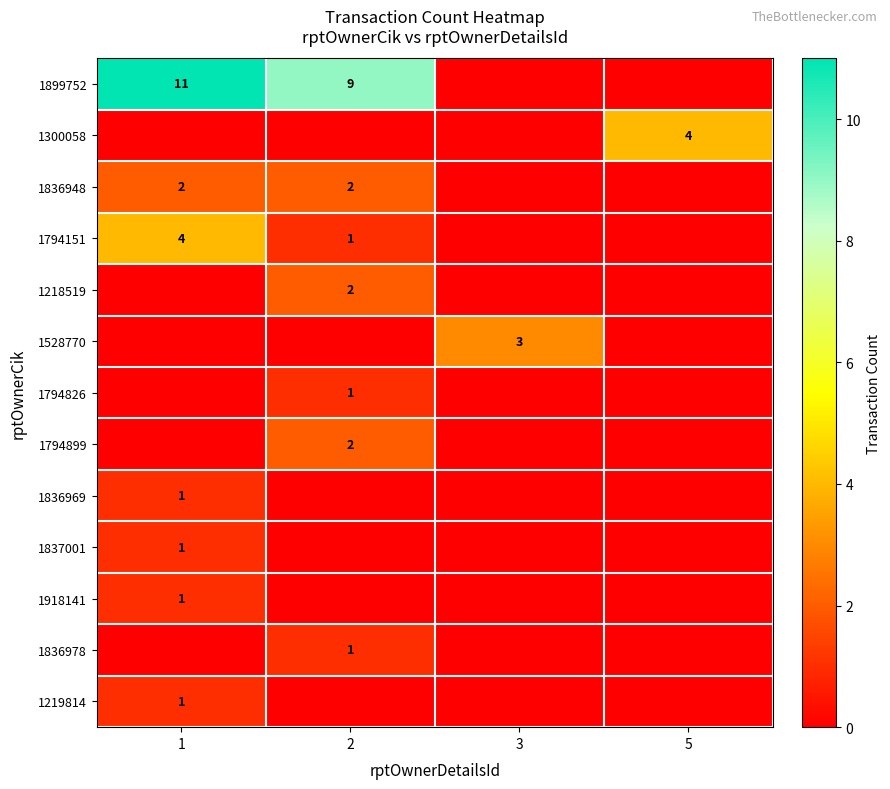

The value of 1528770 at 3 is 3. True or false?

True